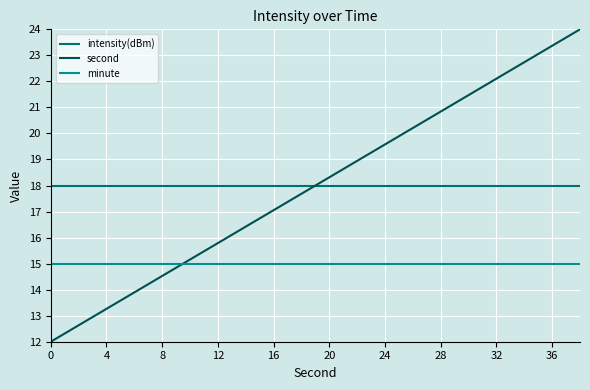

What is the lowest value of the intensity(dBm) series?

18.0